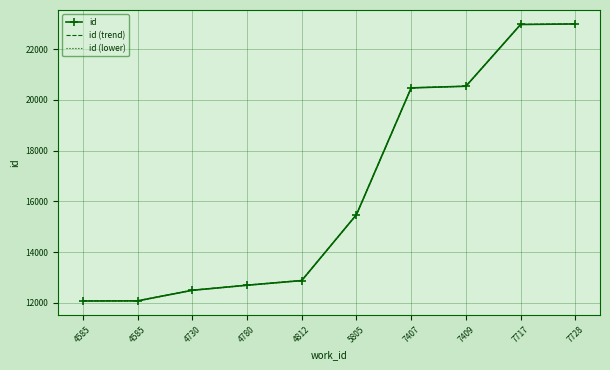

What is the difference between the maximum and minimum values in the id (lower) series?

10922.3